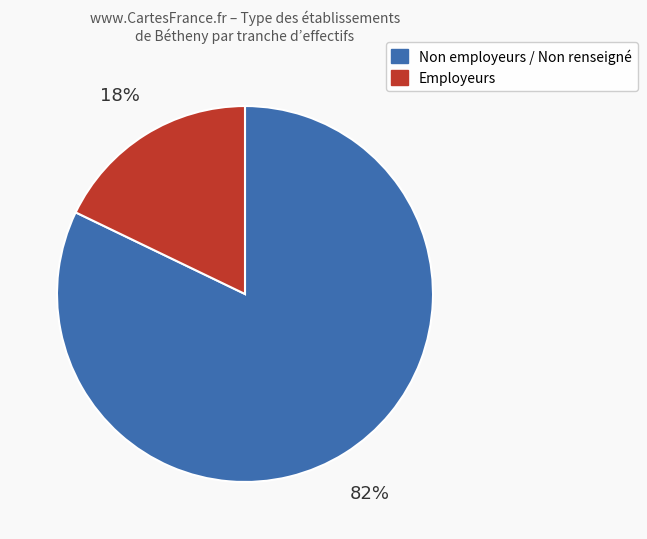

How many slices are in this pie chart?

2